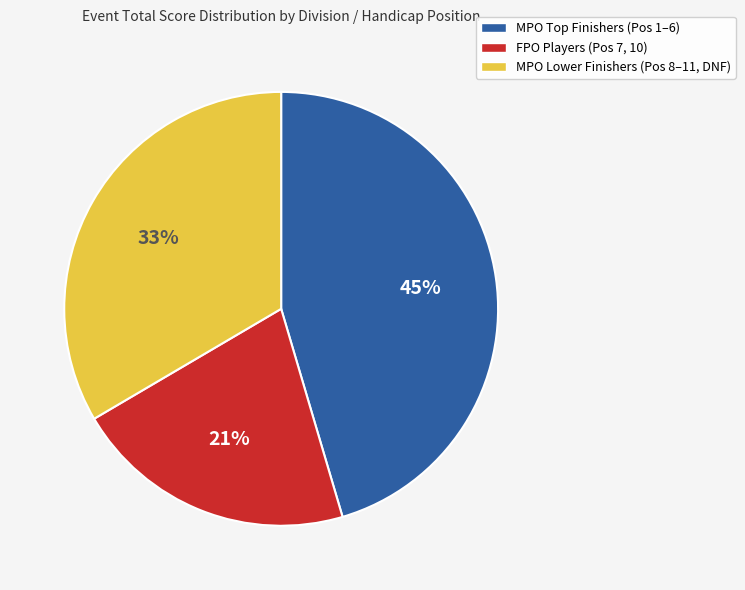

Is there any slice that represents more than half of the pie?

No